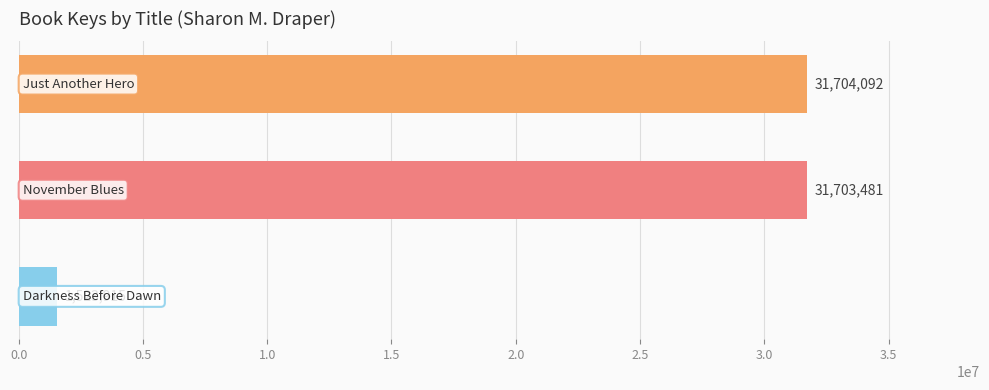

What is the maximum value shown in the chart?

31704092